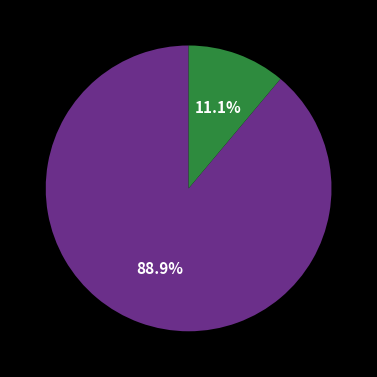

Does any single category account for the majority?

Yes